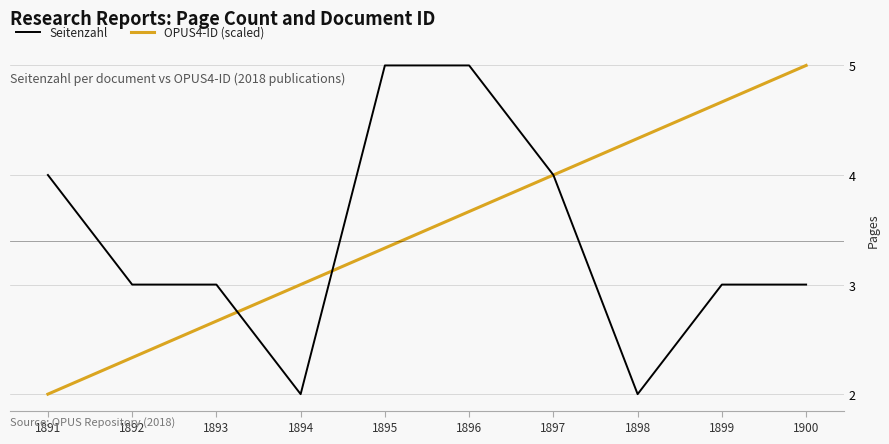

Rank the series at 1891 from highest to lowest value.

Seitenzahl, OPUS4-ID (scaled)